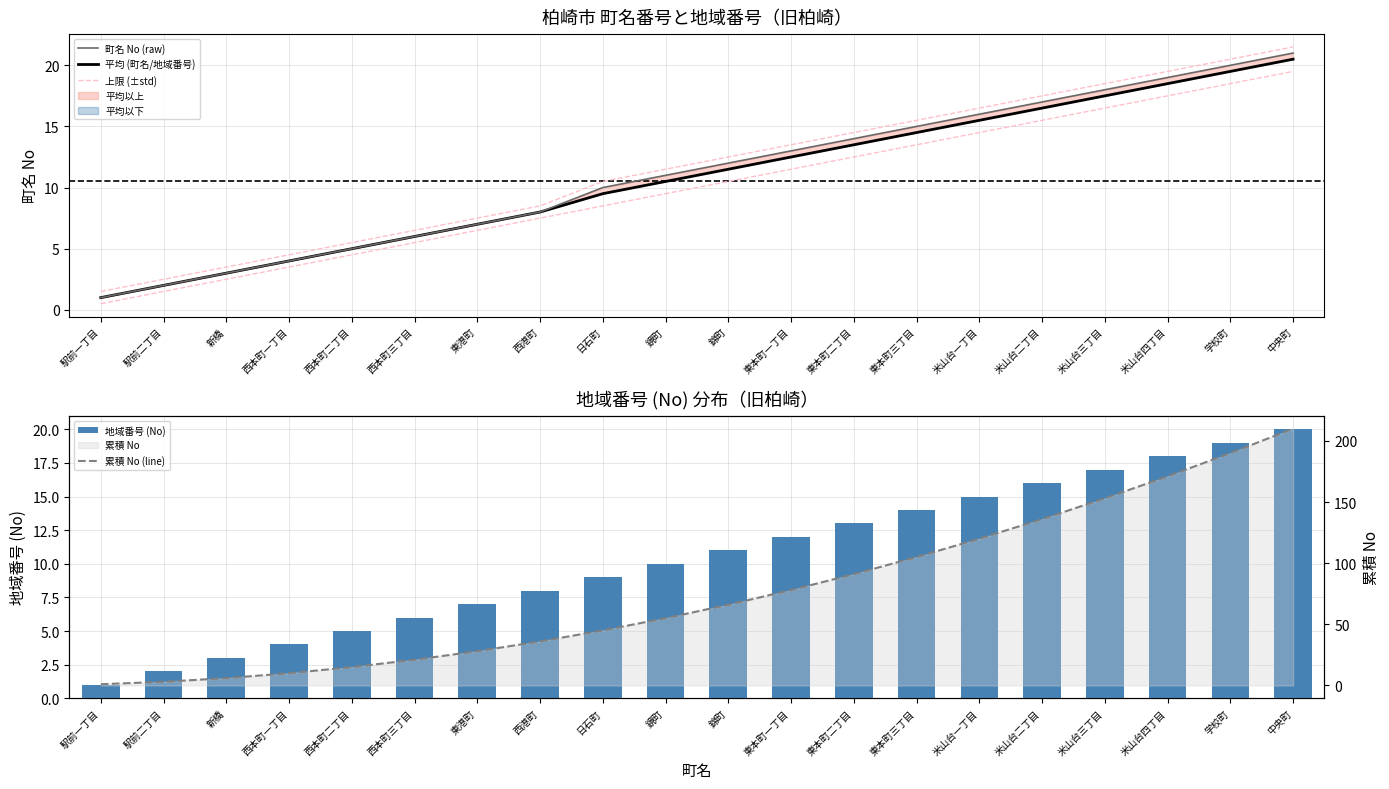

How many values in the 町名 No (raw) series exceed 12?

9